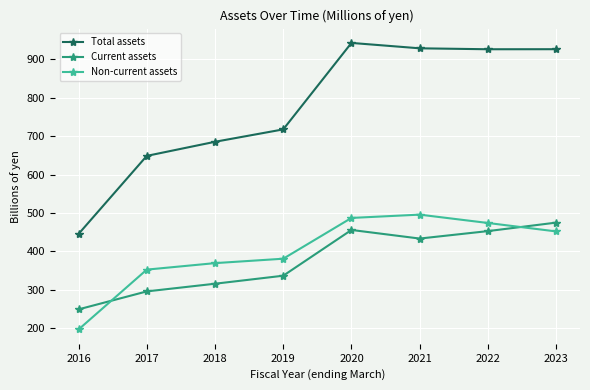

What is the sum of all Total assets values?

6221.6